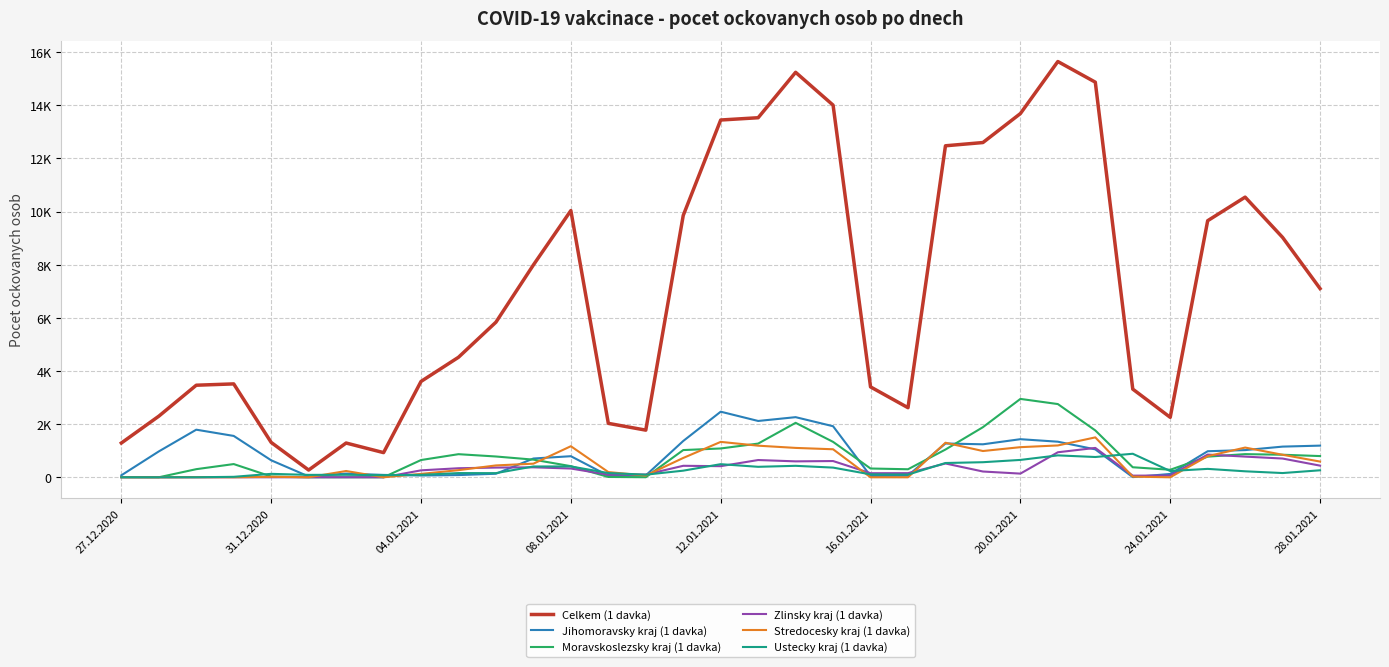

True or false: Jihomoravsky kraj (1 davka) and Celkem (1 davka) intersect in this chart.

False